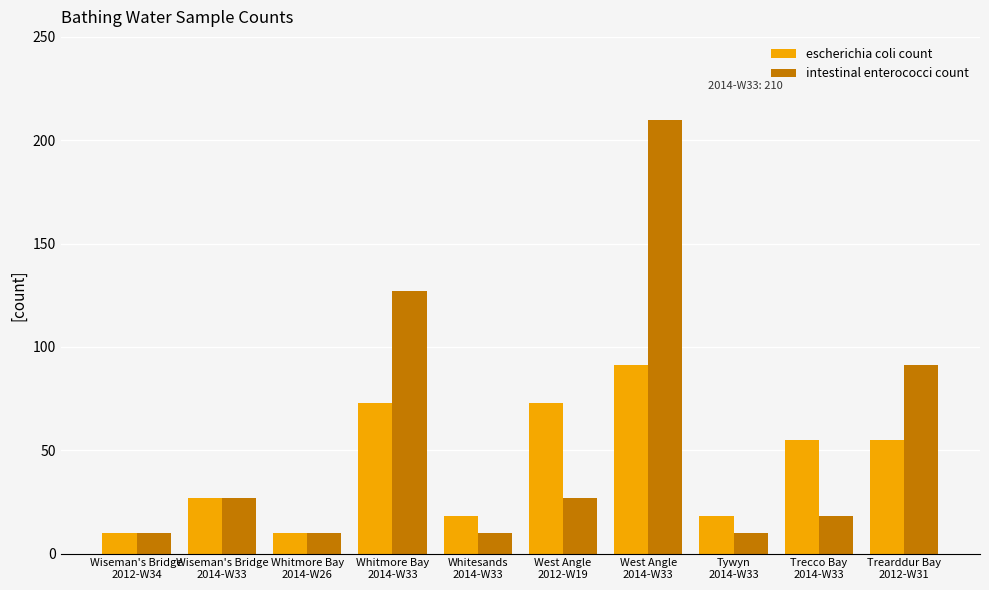

Which series has the largest range (max minus min)?

intestinal enterococci count